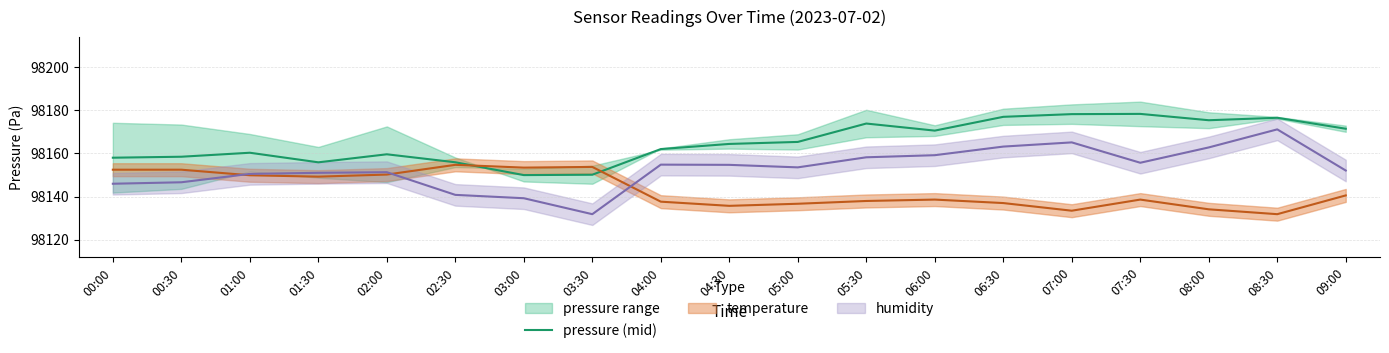

True or false: the data has more than 1 interior local peaks.

True